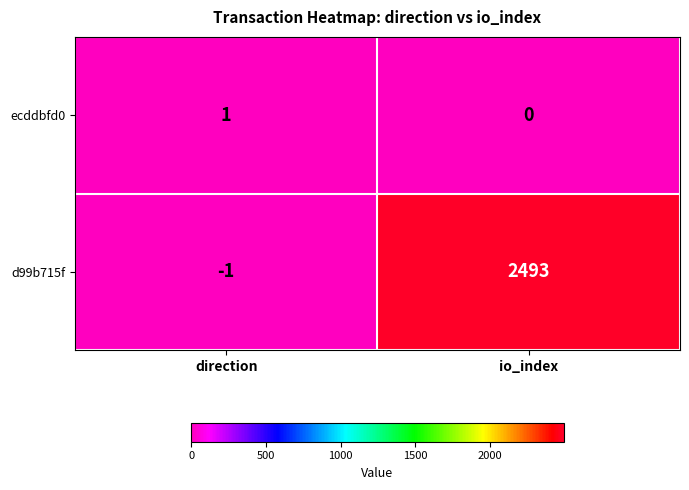

The value of d99b715f at io_index is 2493. True or false?

True